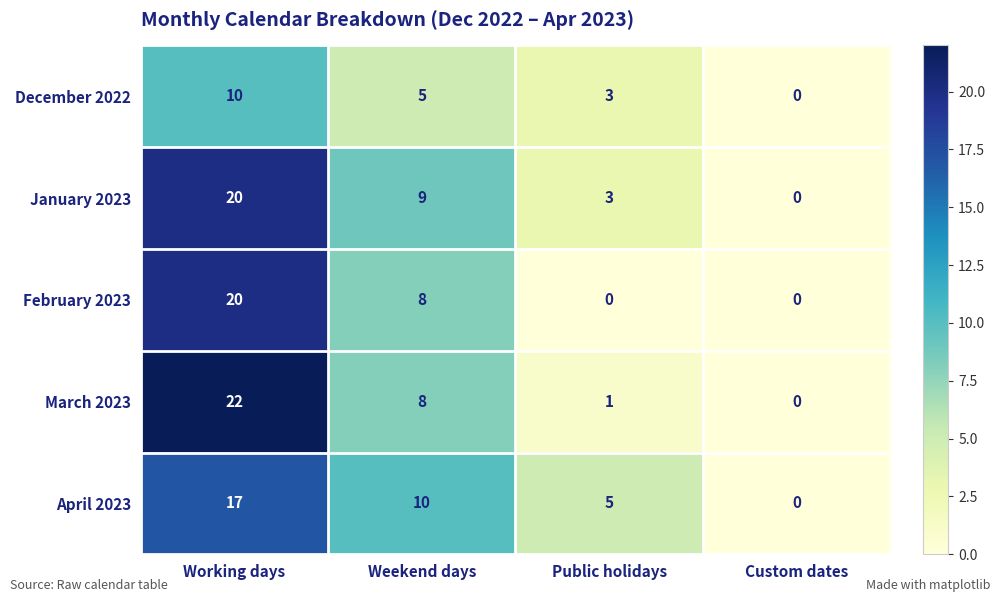

Reading left to right, what are all the values shown in this chart?

December 2022: Working days=10	Weekend days=5	Public holidays=3	Custom dates=0
January 2023: Working days=20	Weekend days=9	Public holidays=3	Custom dates=0
February 2023: Working days=20	Weekend days=8	Public holidays=0	Custom dates=0
March 2023: Working days=22	Weekend days=8	Public holidays=1	Custom dates=0
April 2023: Working days=17	Weekend days=10	Public holidays=5	Custom dates=0